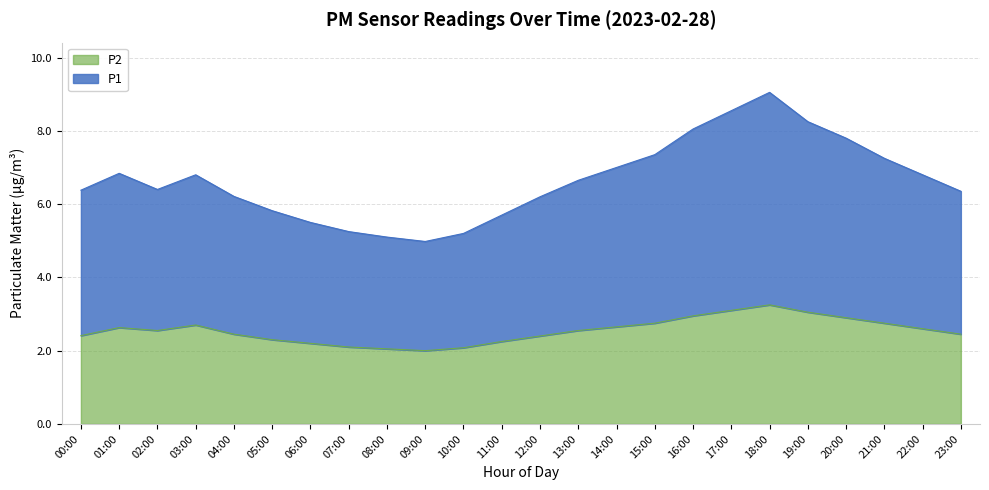

What is the difference between the maximum and minimum values in the P1 series?

4.1